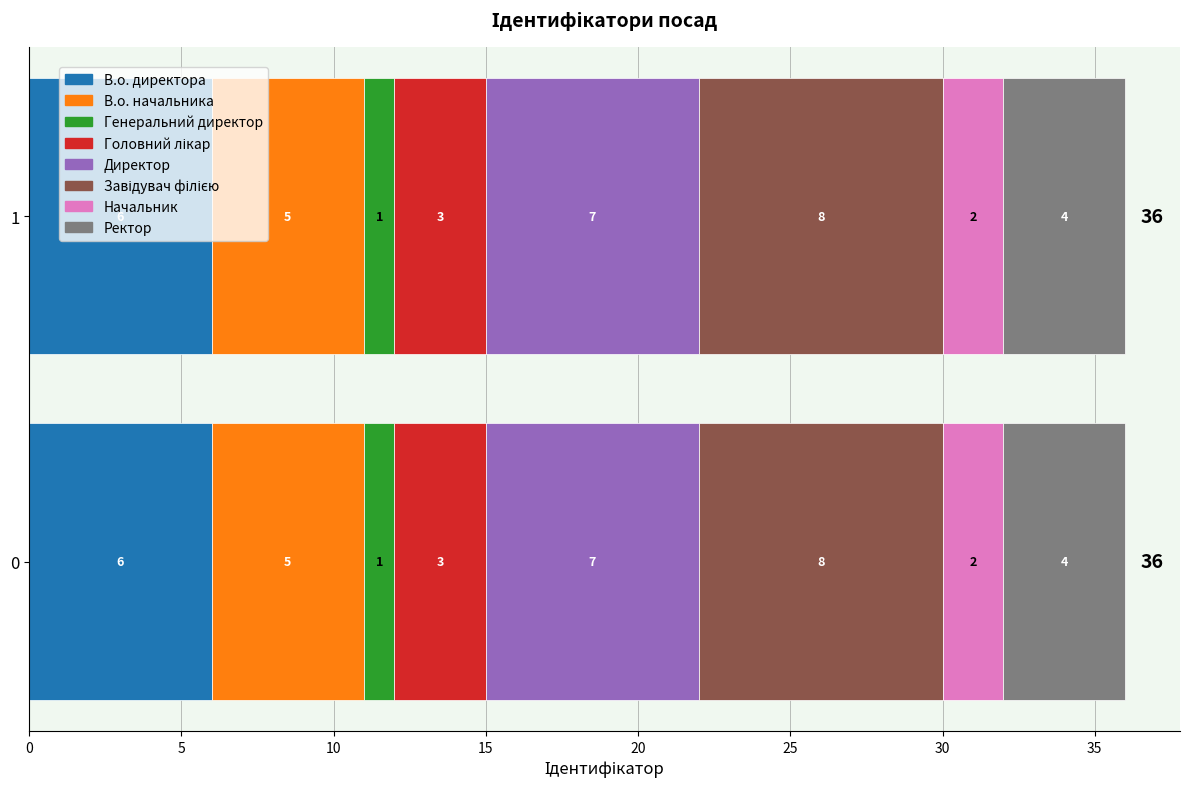

Reading left to right, extract all data points from this chart.

В.о. директора=6	В.о. начальника=5	Генеральний директор=1	Головний лікар=3	Директор=7	Завідувач філією=8	Начальник=2	Ректор=4